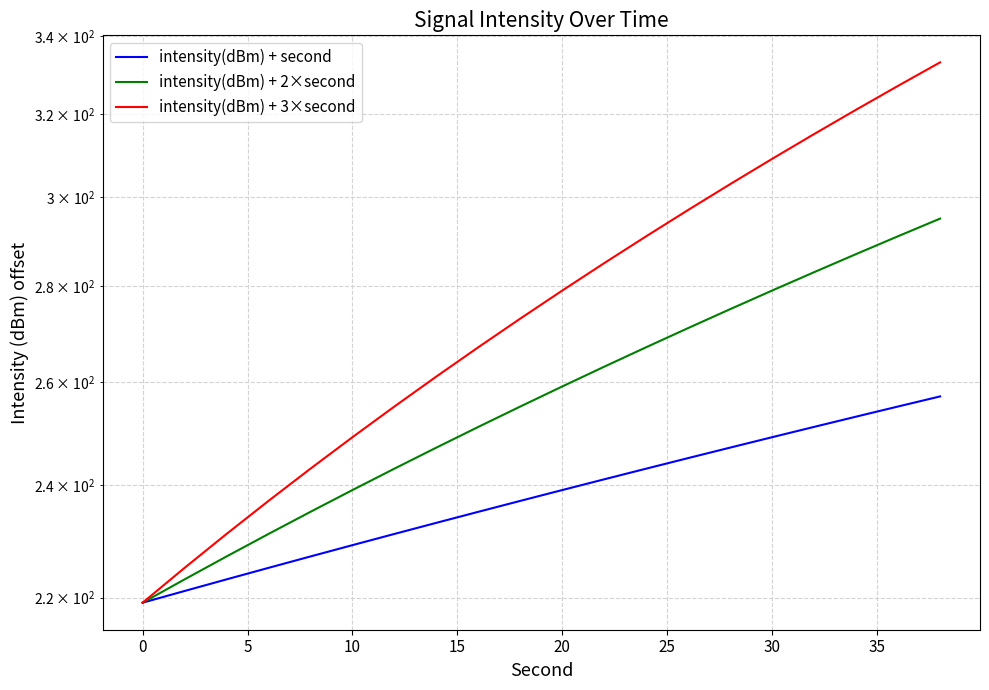

True or false: intensity(dBm) + 2×second and intensity(dBm) + 3×second intersect in this chart.

False